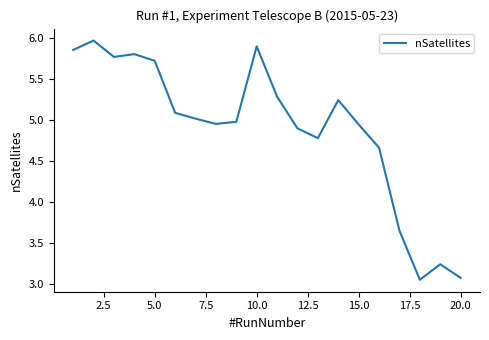

What is the difference between the maximum and minimum values?

2.9